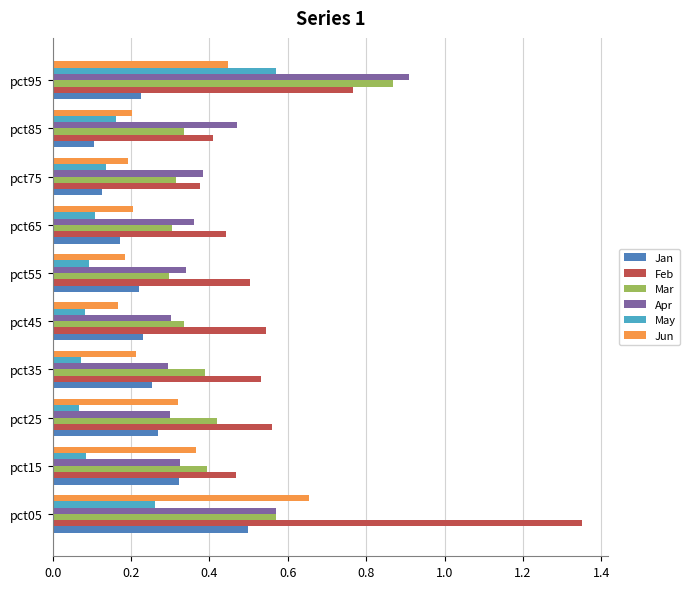

At how many categories does at least one series exceed 0?

10